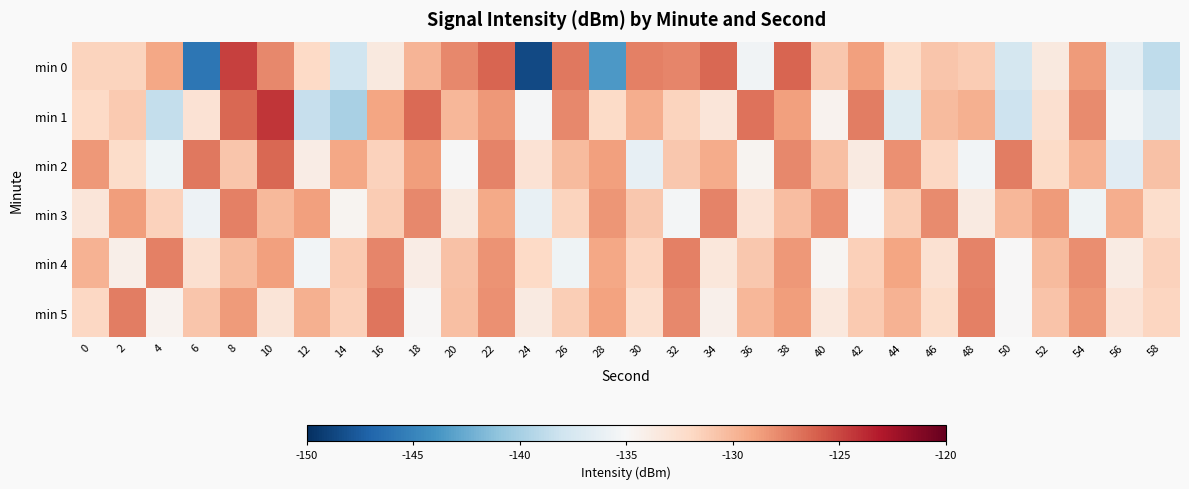

What is the minimum value shown in the chart?

-148.6